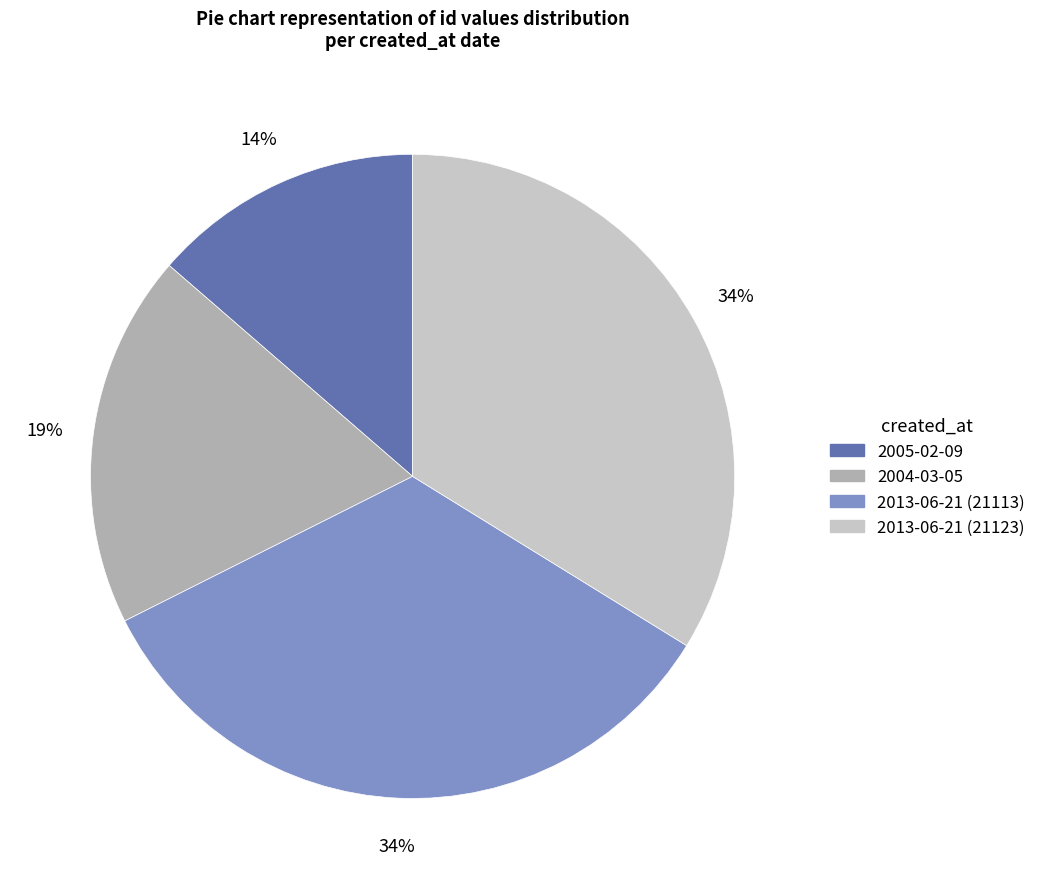

Does 2013-06-21 (21113) represent more than half of the total?

No